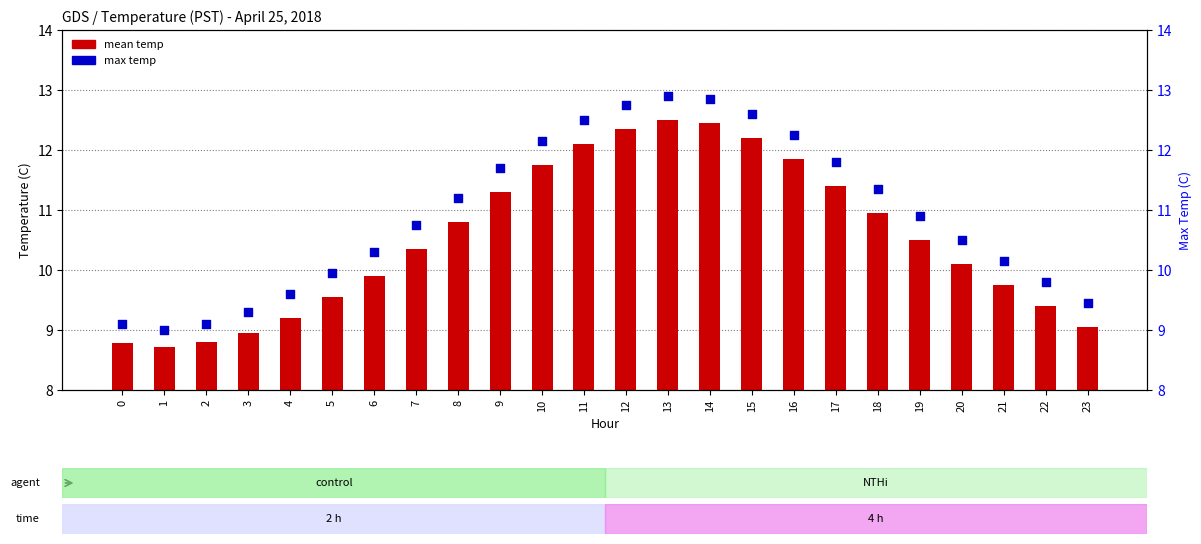

At how many categories does at least one series exceed 6?

24